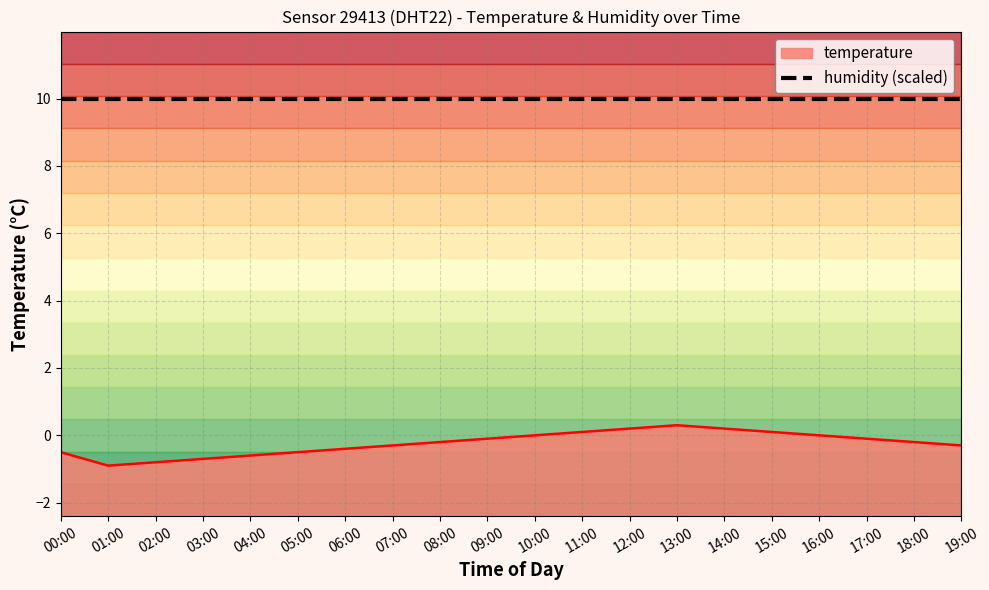

Where is the data nearest to the value 0?

10:00